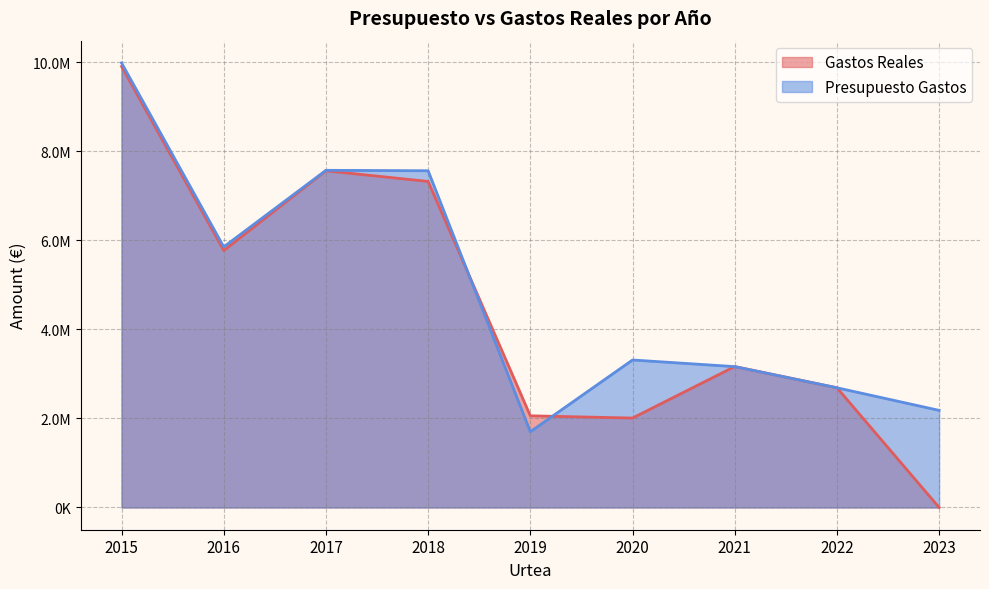

At which category does the chart reach its peak across all series?

2015